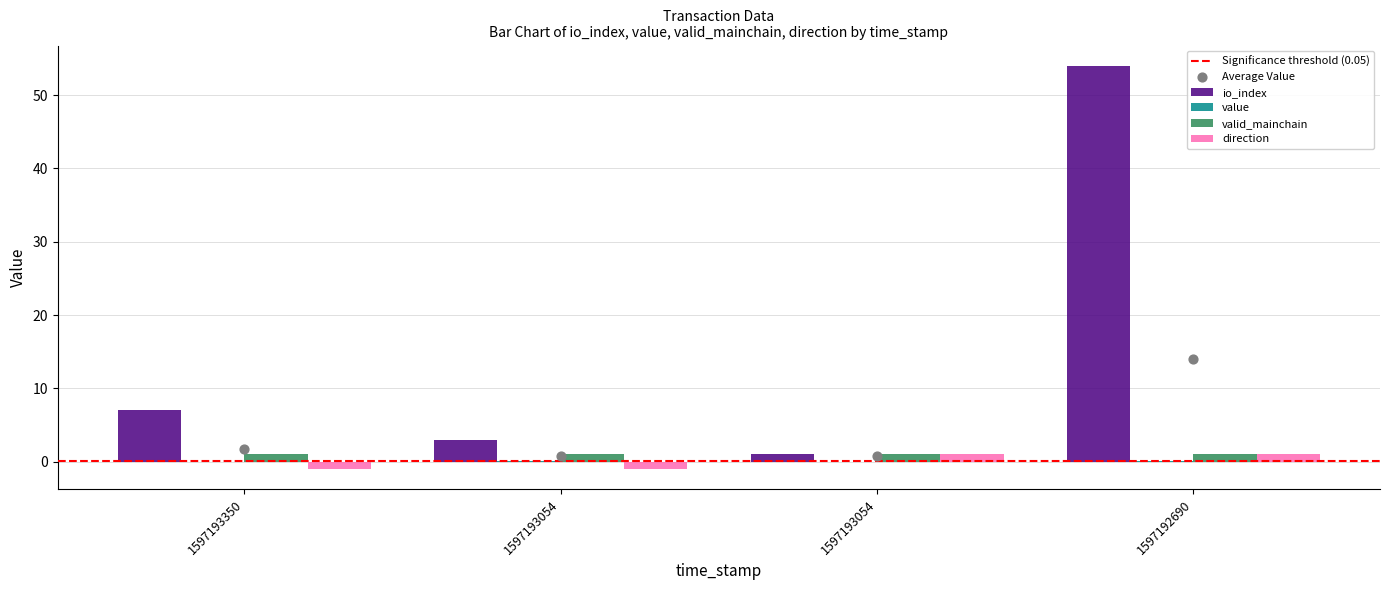

At how many categories does at least one series exceed 47?

1